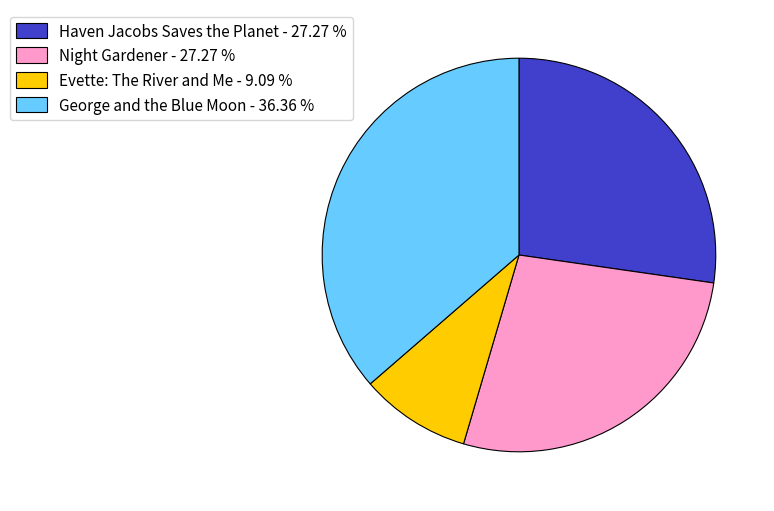

Do Evette: The River and Me - 9.09 % and Night Gardener - 27.27 % together represent more than half of the pie?

No